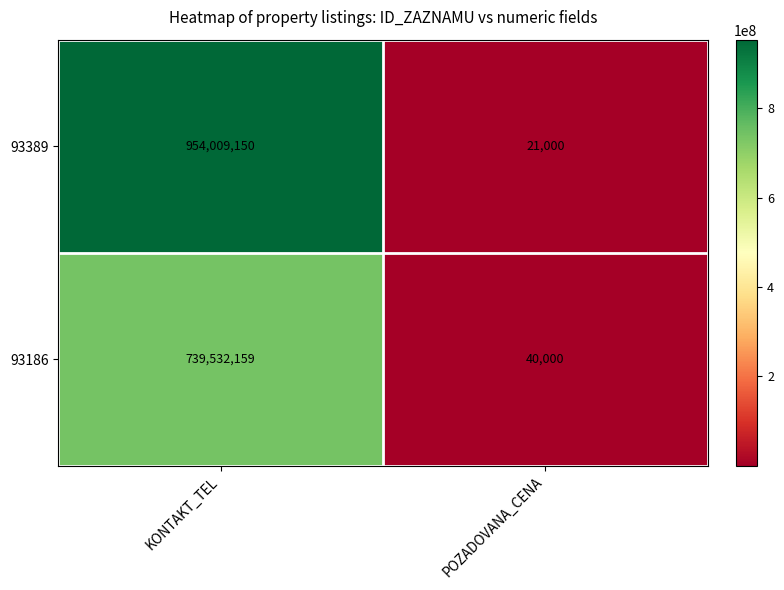

Reading left to right, transcribe all the data shown in this chart.

93389: KONTAKT_TEL=954009150	POZADOVANA_CENA=21000
93186: KONTAKT_TEL=739532159	POZADOVANA_CENA=40000